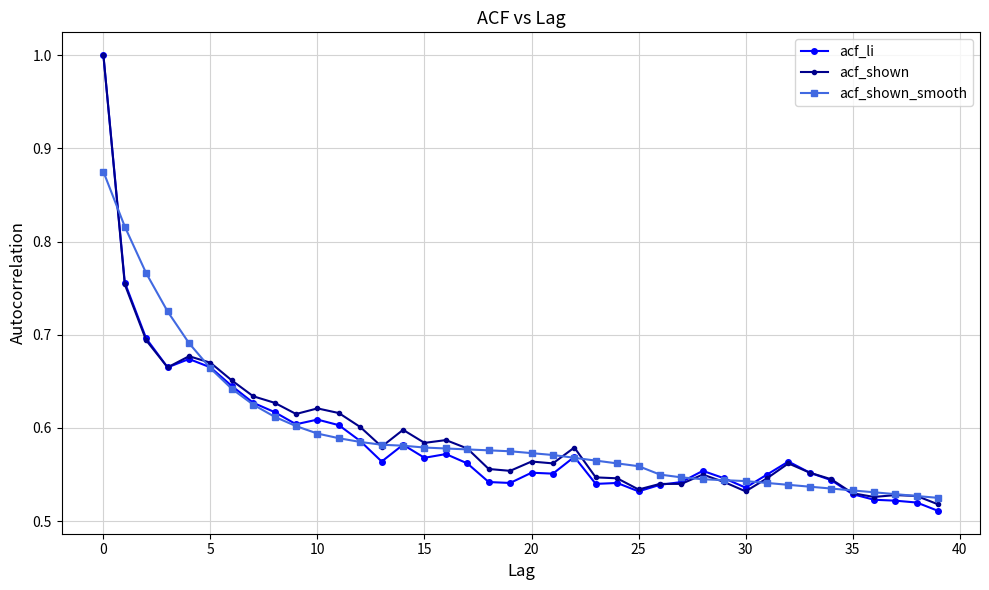

True or false: acf_li has more than 2 interior local peaks.

True